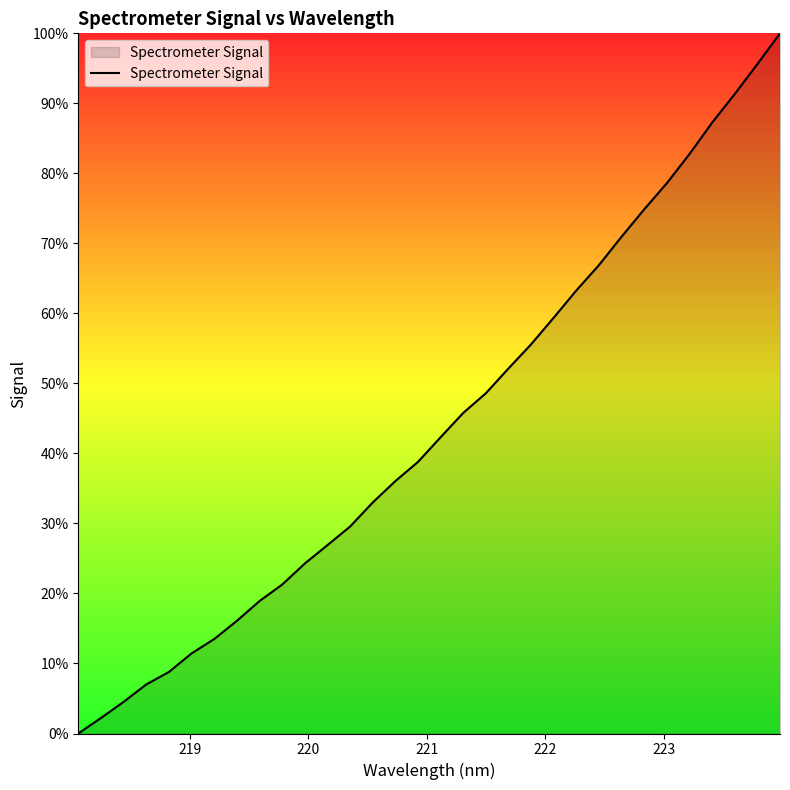

What is the difference between the maximum and minimum values?

100.0